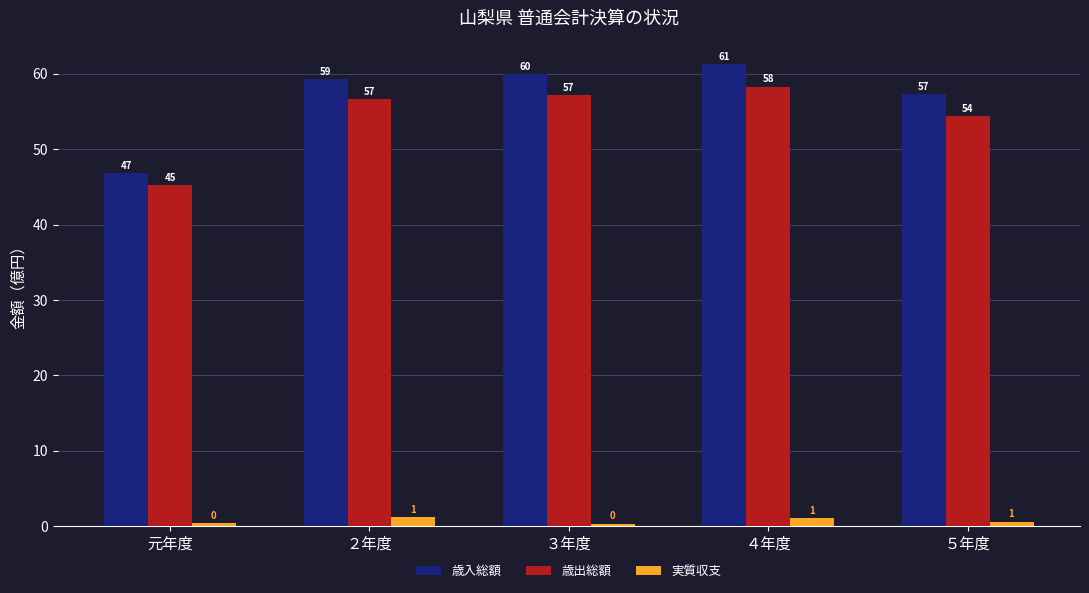

What is the spread (max minus min) of values at ３年度?

59.7